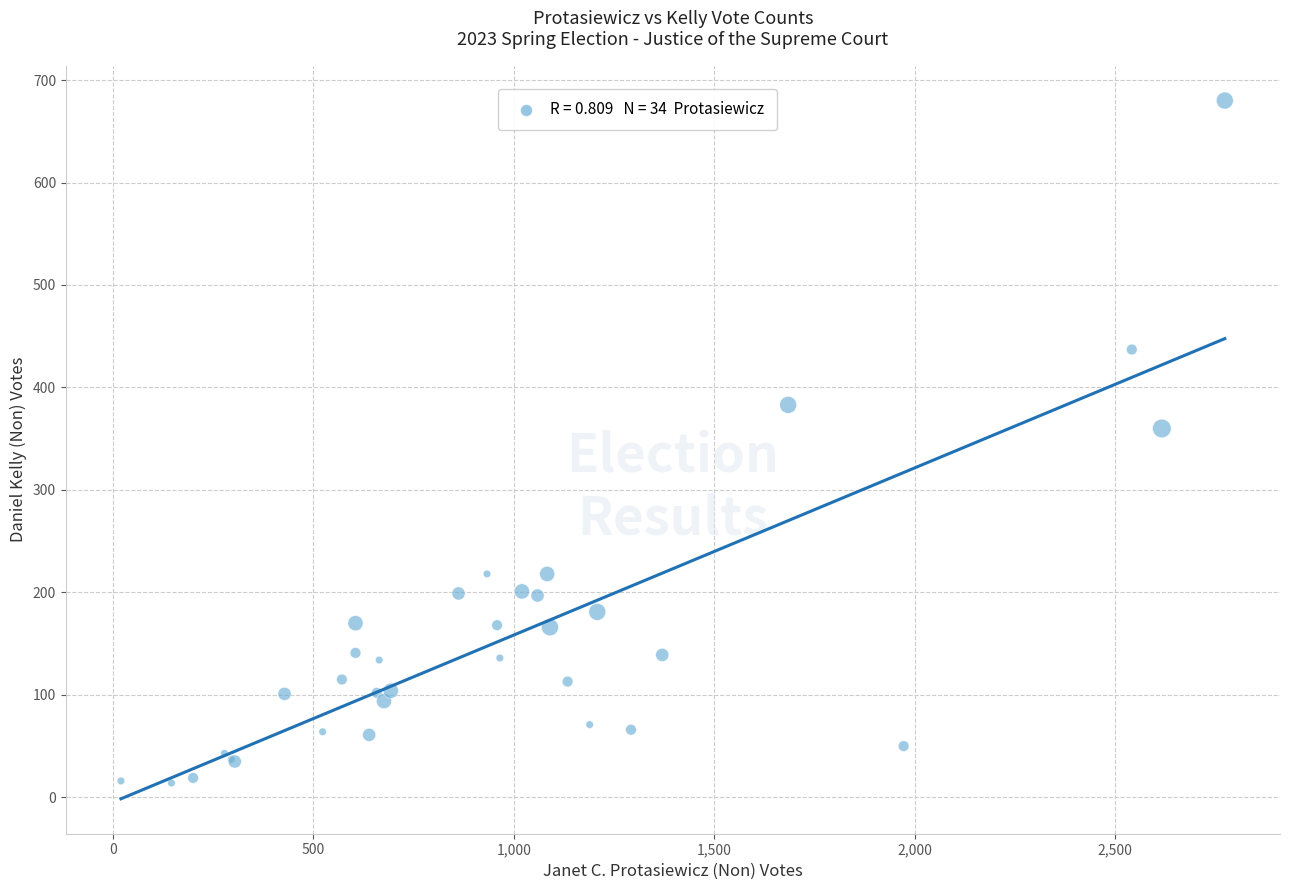

What Y value in the scatter plot is closest to 347?

360